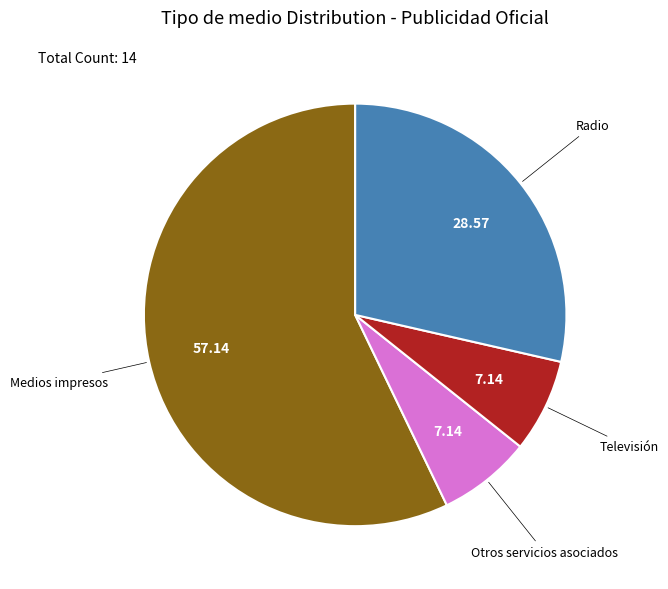

Is there any slice that represents more than half of the pie?

Yes